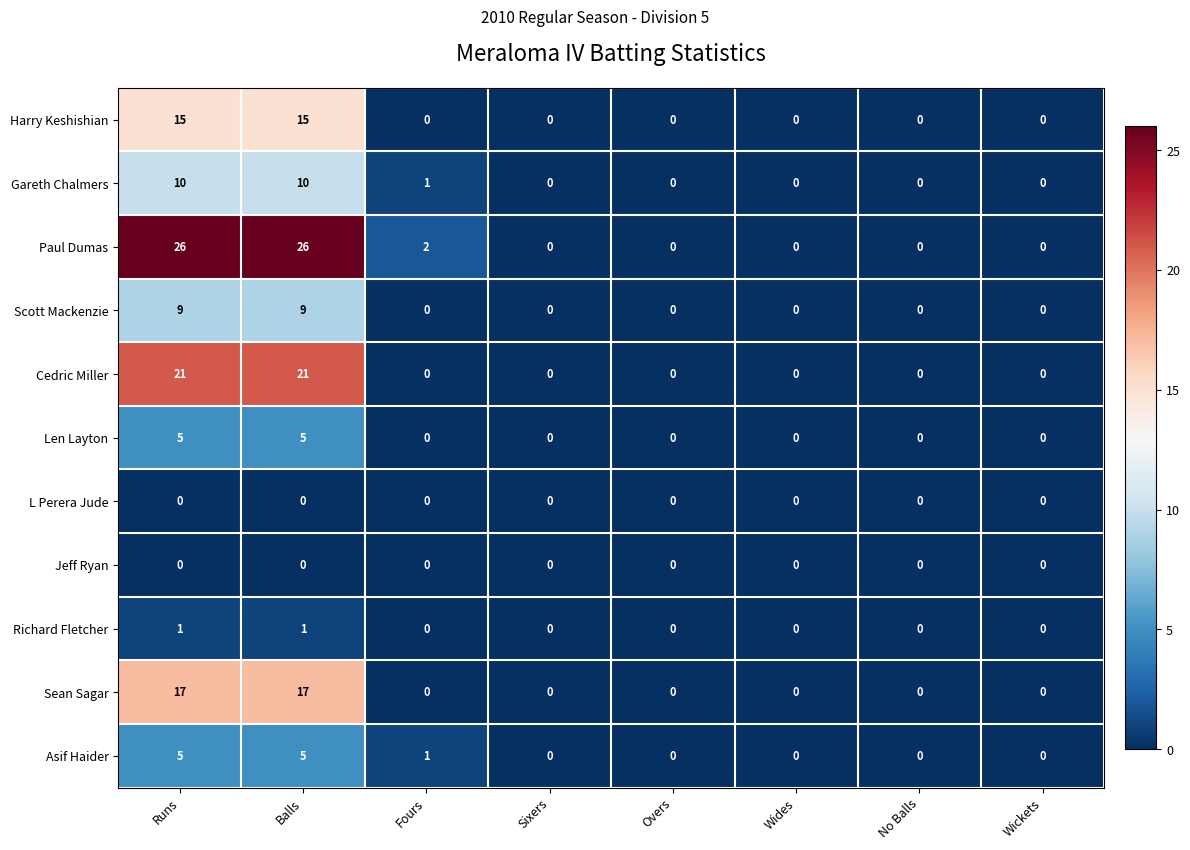

What is the greatest value displayed?

26